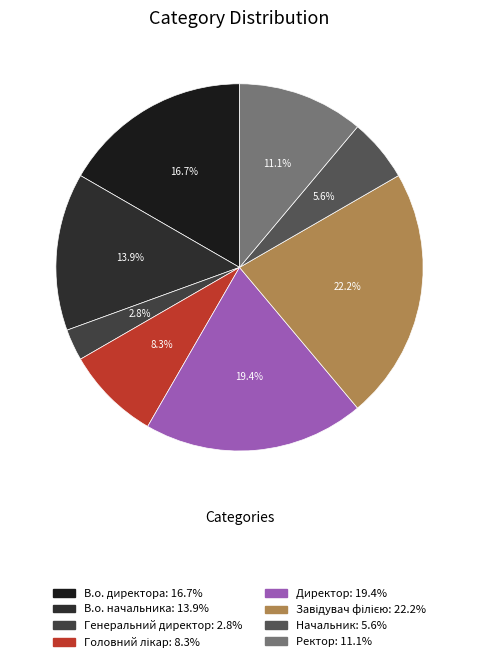

Count the number of slices in the pie.

8